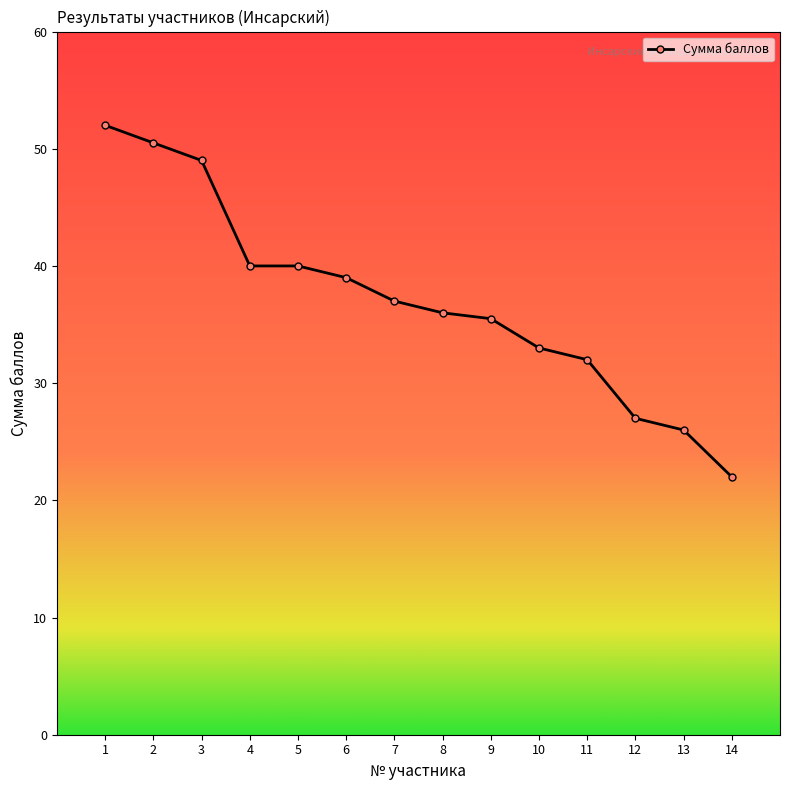

What is the difference between the values at 14 and 3?

27.0